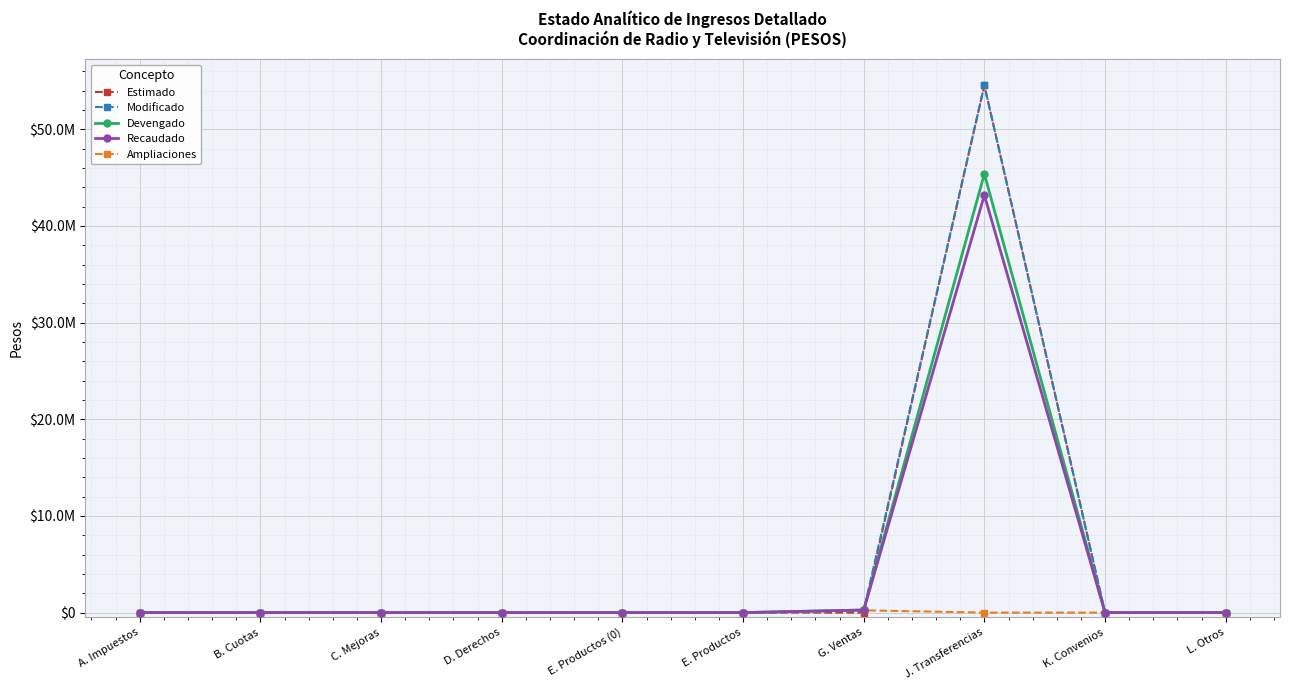

Does the chart have visible grid lines?

Yes